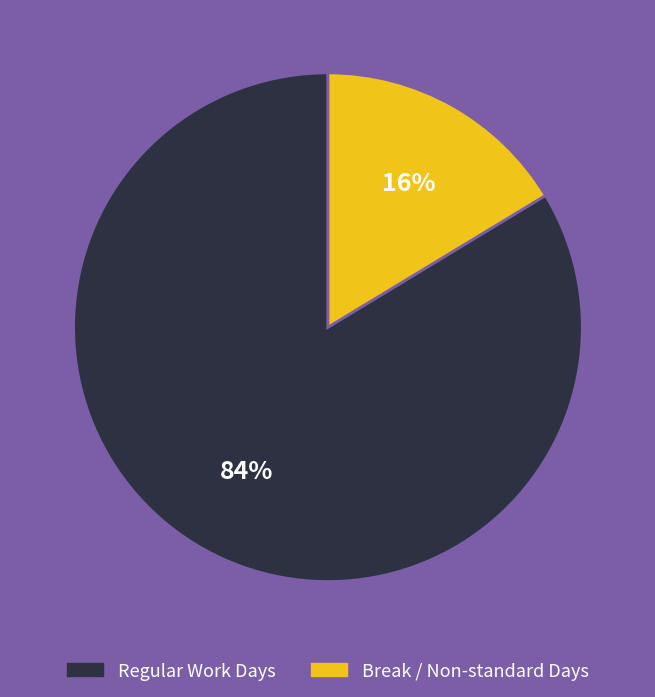

To the nearest percent, what is the average slice percentage?

50%